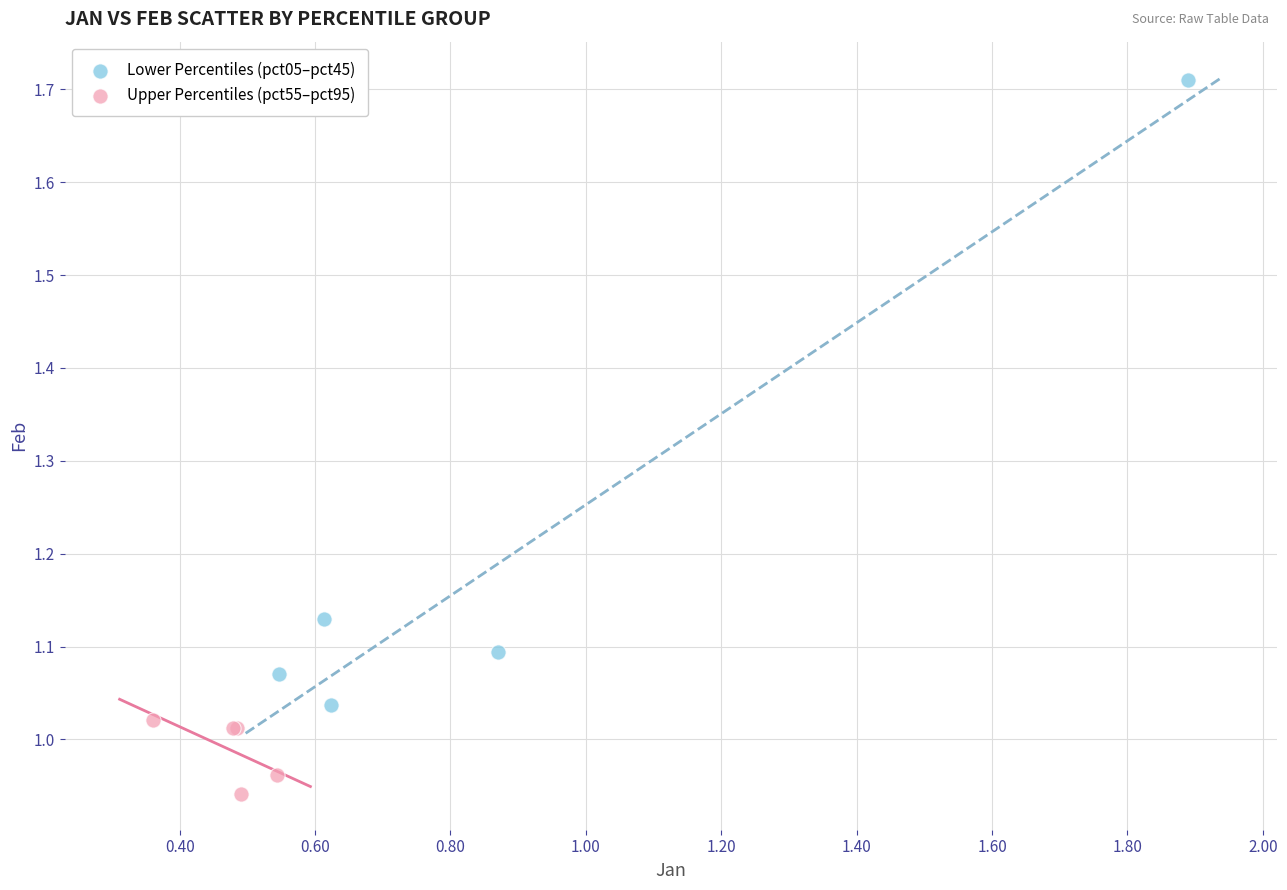

Which series reaches the maximum Y coordinate?

Lower Percentiles (pct05–pct45)